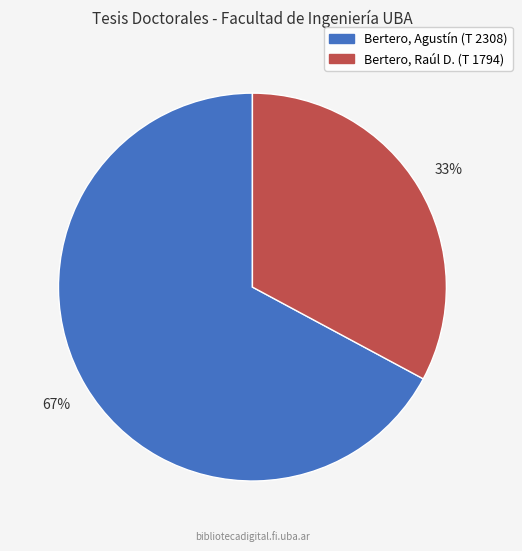

Combined, do Bertero, Agustín (T 2308) and Bertero, Raúl D. (T 1794) account for over 50%?

Yes